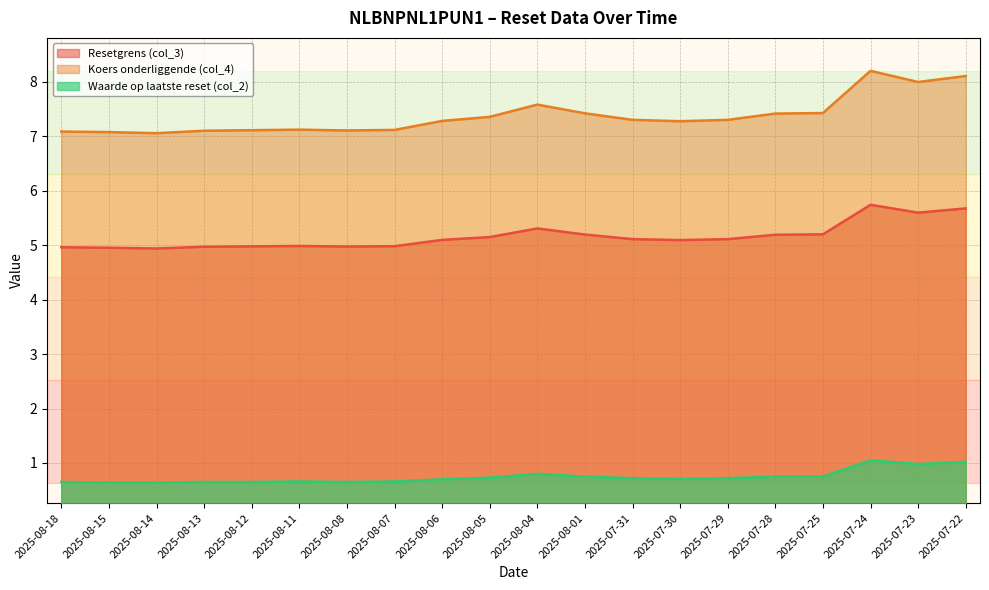

Between 2025-08-11 and 2025-07-31, which is larger?

2025-07-31